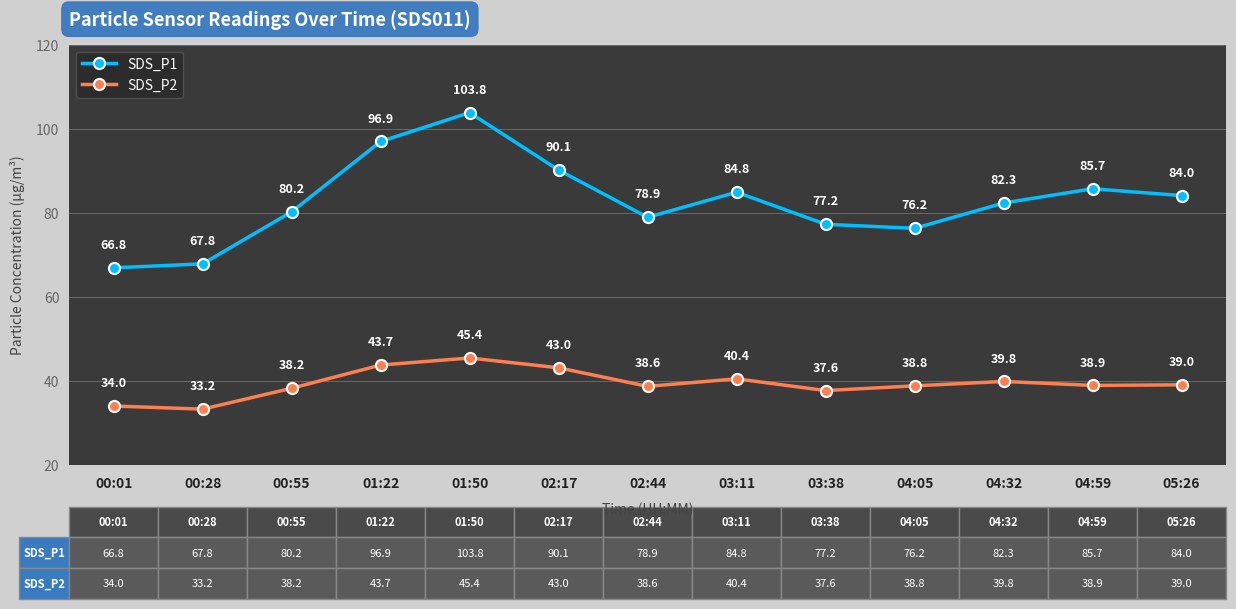

Is it true that SDS_P2 equals 38.9 at 04:59?

True